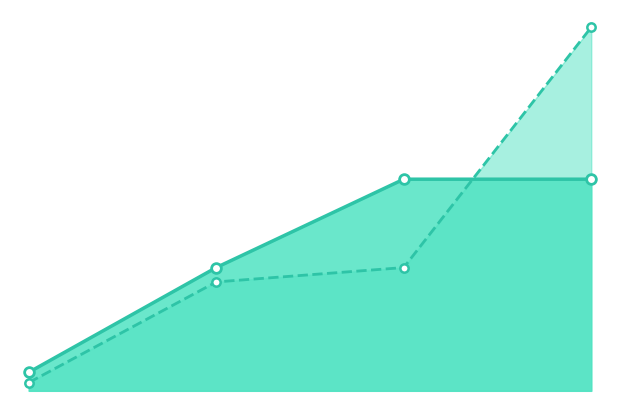

What are all the series names shown in the legend?

Total Docs. (2023) line, Total Docs. (3years) line